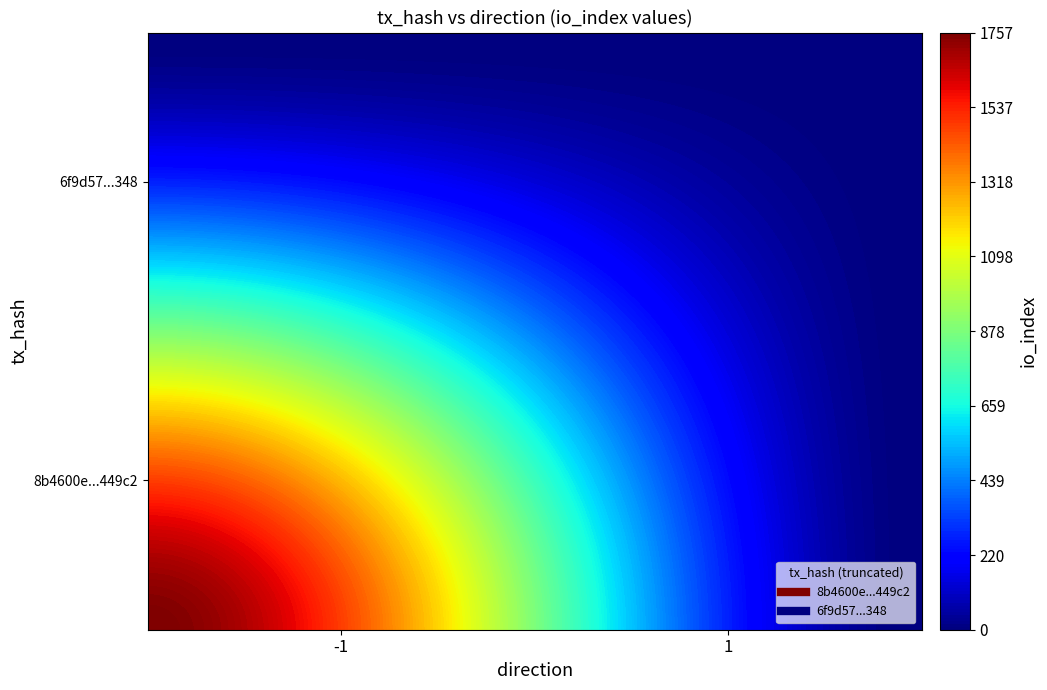

What is the spread (max minus min) of values at -1?

1757